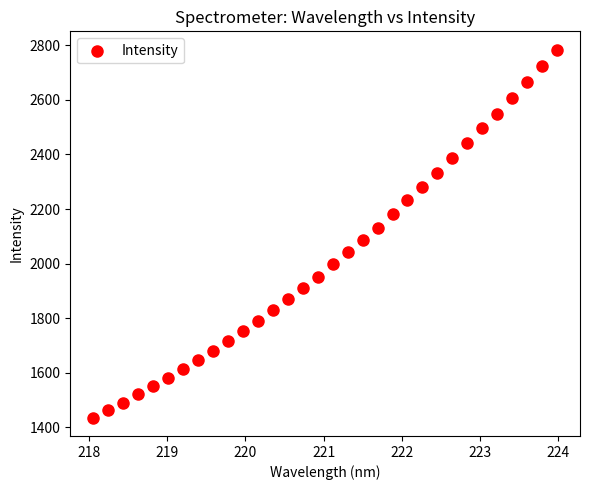

What is the range of Y values (max minus min)?

1347.6